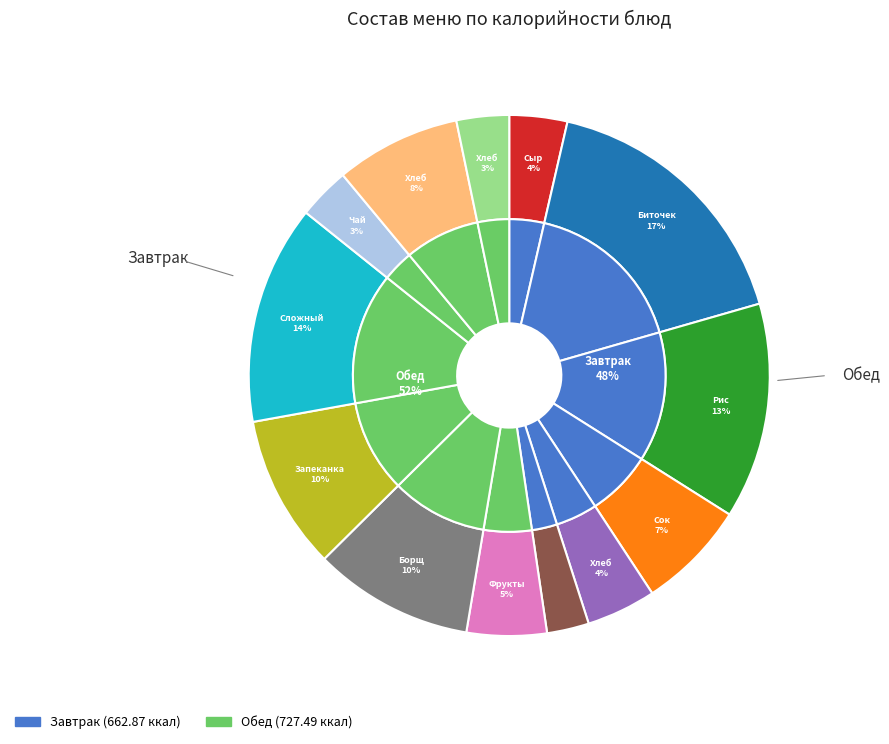

Which slice is the smallest?

Хлеб ржаной (завтрак)